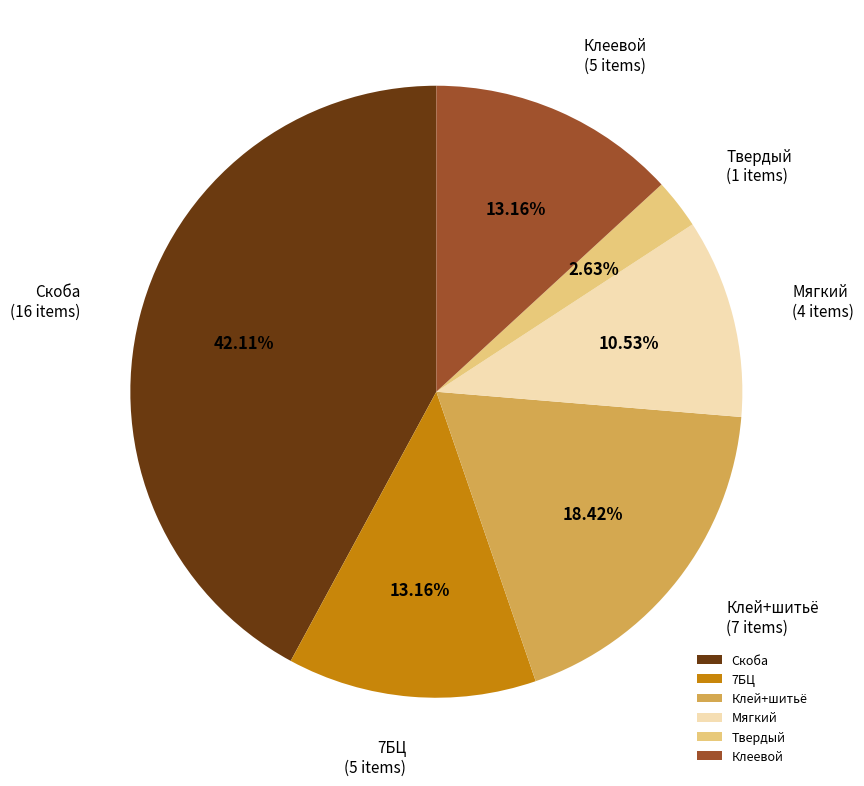

Which slice is the largest?

Скоба